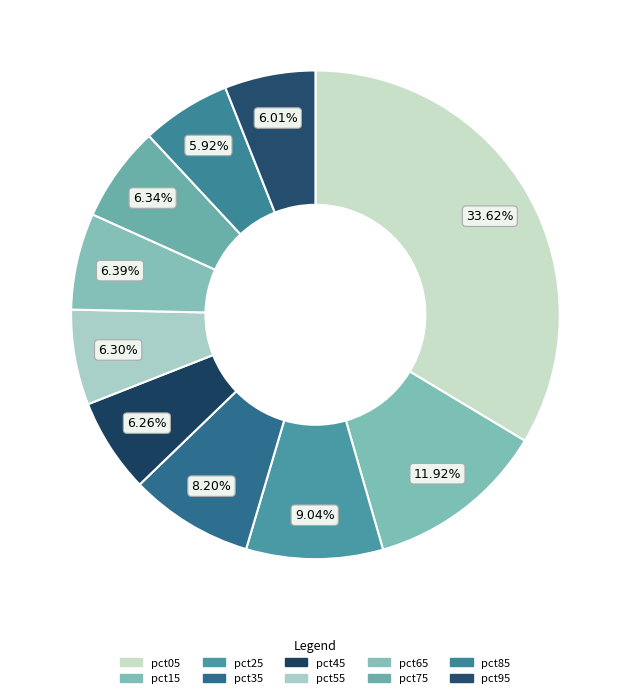

To the nearest percent, what is the difference between the largest and smallest slice percentages?

28%